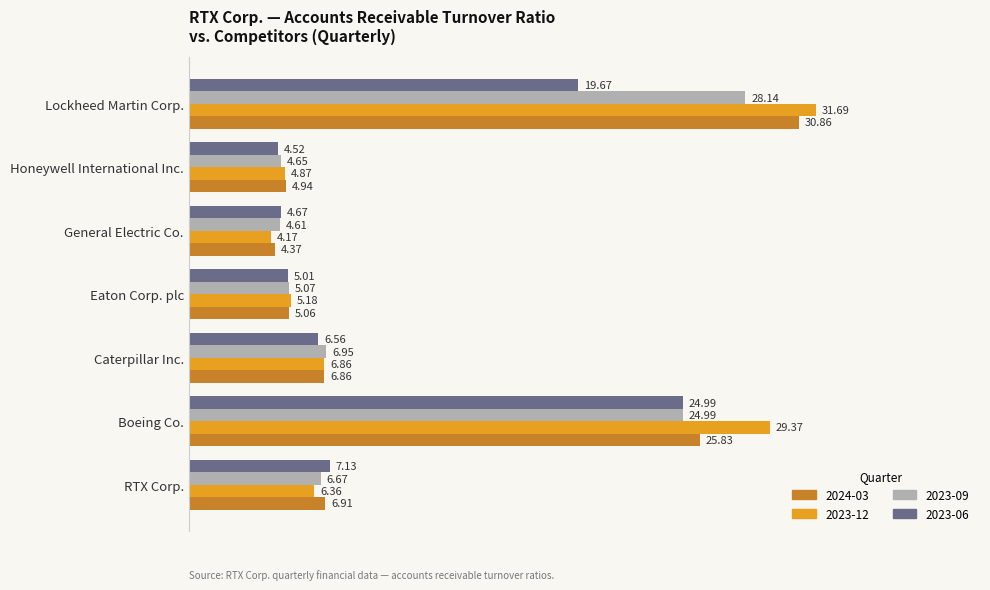

Read the 2023-06 value at RTX Corp..

7.1